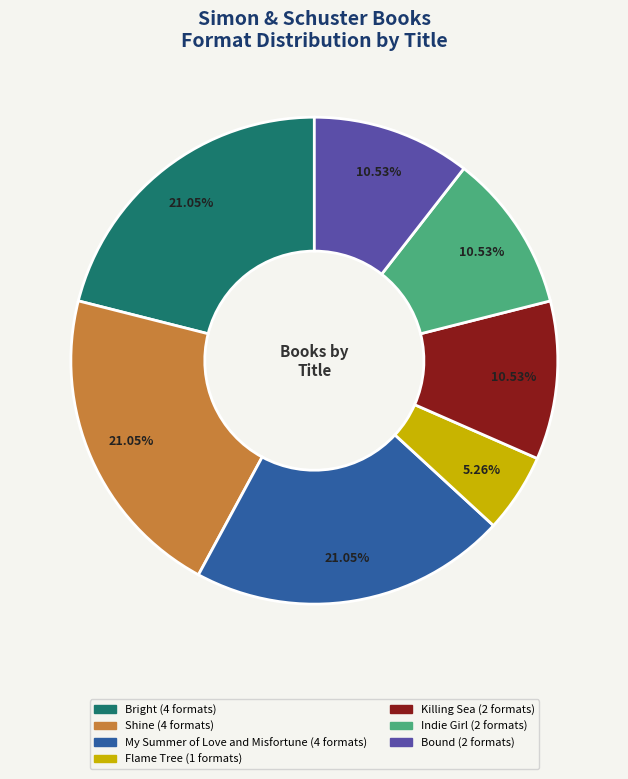

Which slice is the smallest?

Flame Tree